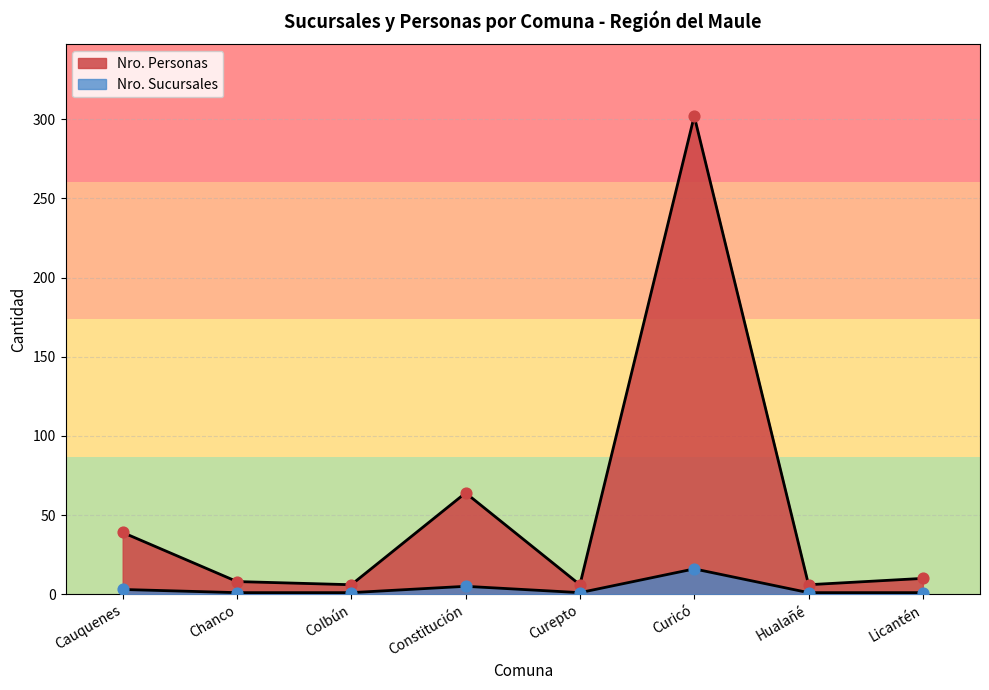

What is the total value across all series at Curicó?

318